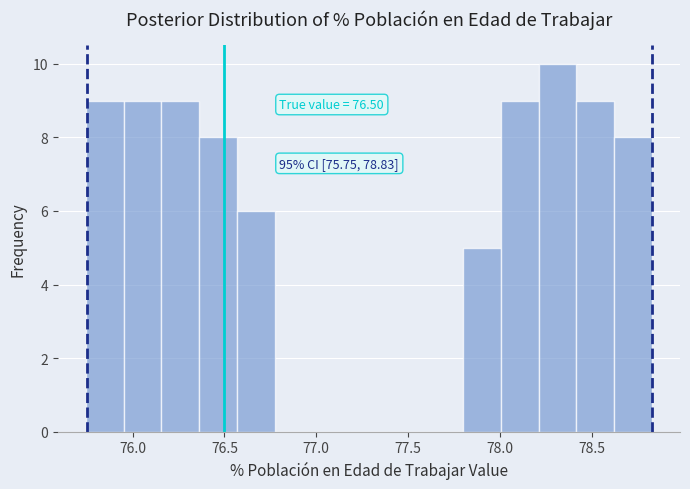

Over which range of the x-axis is the bar tallest?

78.20 to 78.40